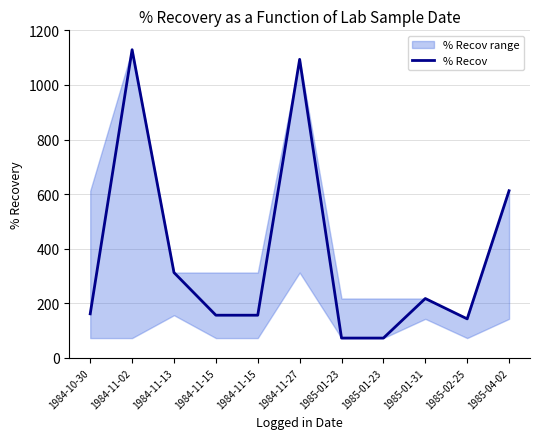

Which category has the lowest value across all series?

1985-01-23